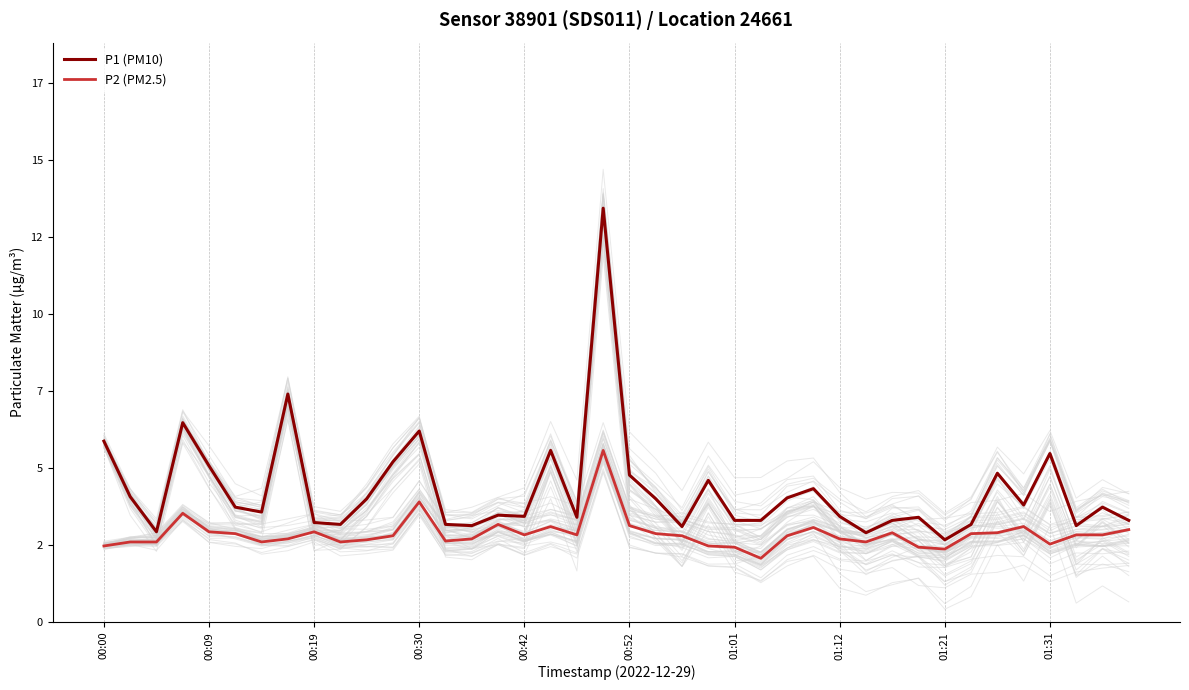

List the series in order of their overall mean, lowest first.

P2 (PM2.5), P1 (PM10)